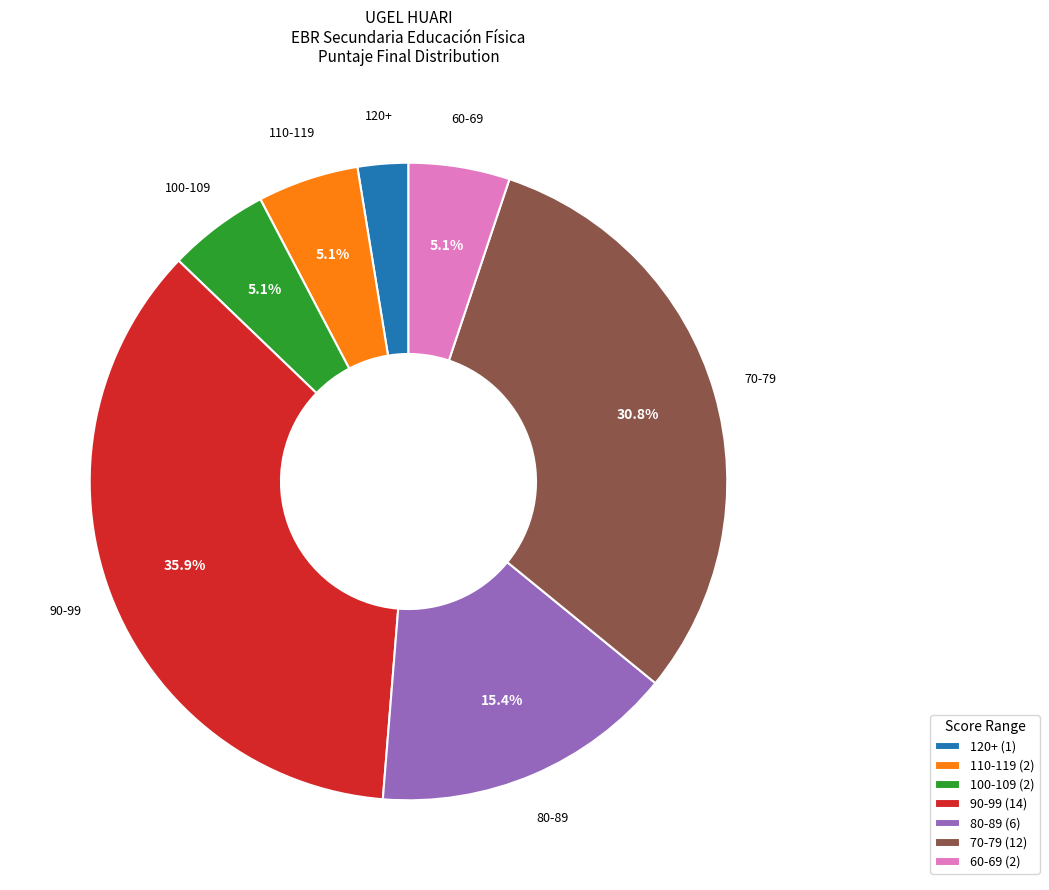

Is there a majority slice in this chart?

No